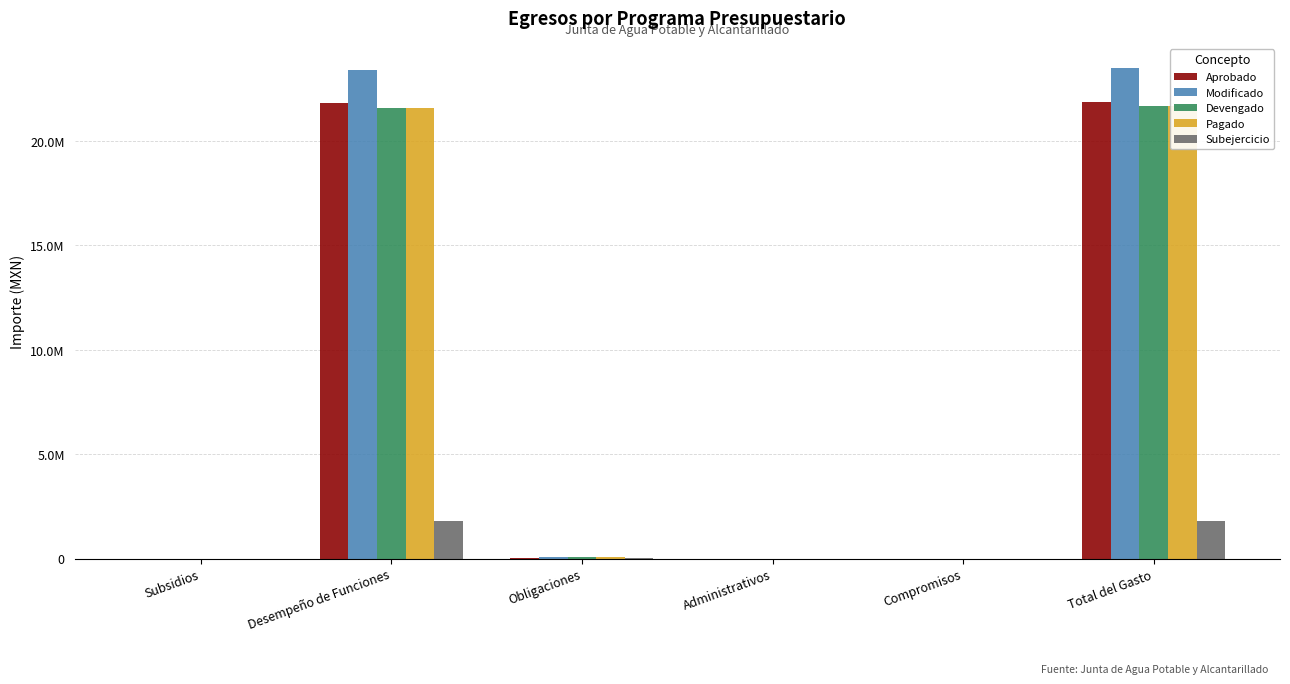

Reading right to left, list all the values displayed in this chart.

Aprobado: 21850909.9	0.0	0.0	43757.2	21807152.7	0.0
Modificado: 23488692.9	0.0	0.0	90585.1	23398107.8	0.0
Devengado: 21674340.6	0.0	0.0	80398.5	21593942.1	0.0
Pagado: 21674340.6	0.0	0.0	80398.5	21593942.1	0.0
Subejercicio: 1814352.2	0.0	0.0	10186.6	1804165.7	0.0